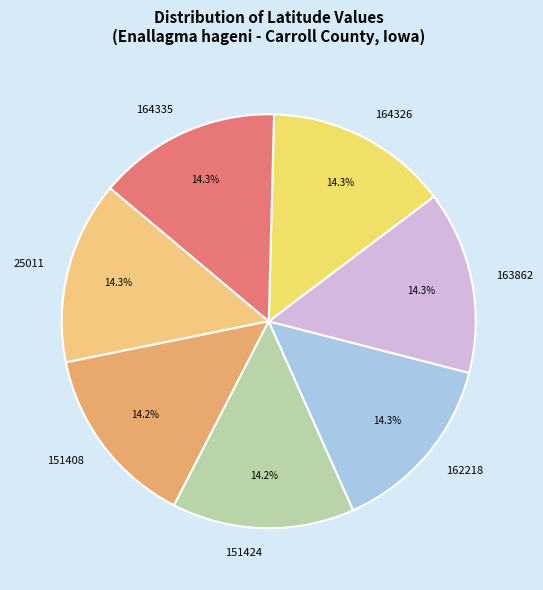

Approximately how many times larger is the value at 163862 compared to 151408?

1.0